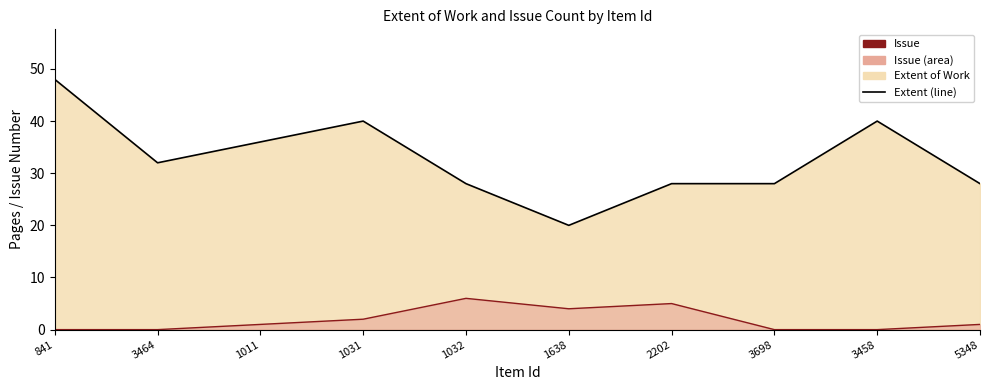

Which series changed the most between 841 and 2202?

Extent of Work (line)